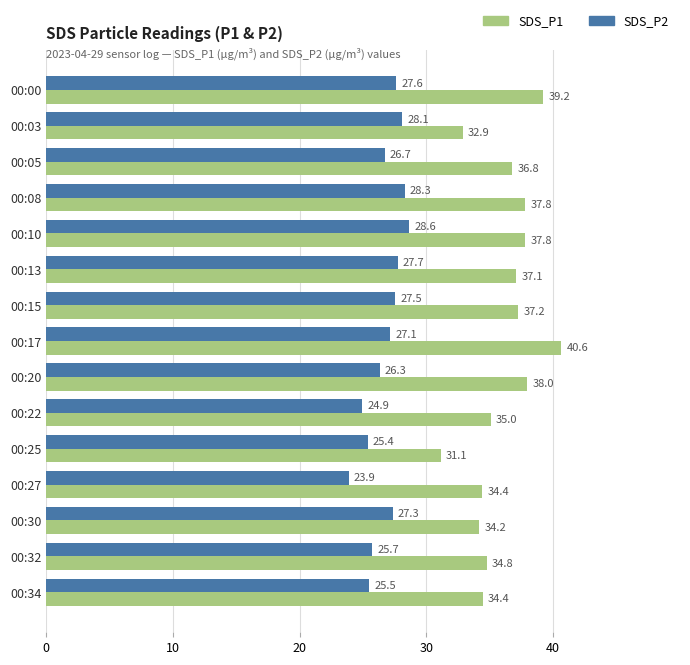

Which series has the widest spread of values?

SDS_P1